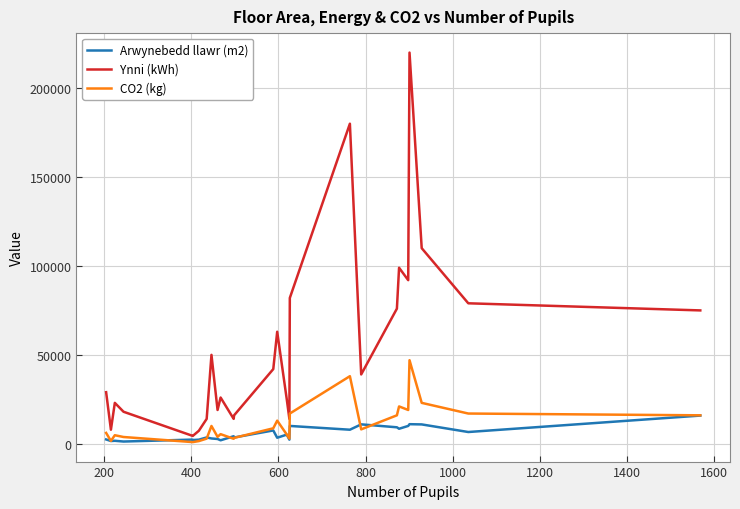

What is the maximum value for Ynni (kWh)?

220000